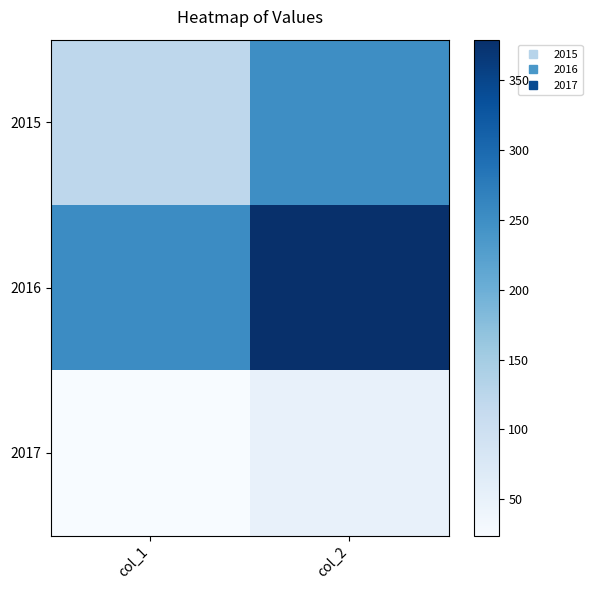

At which category is the sum across all series the highest?

col_2